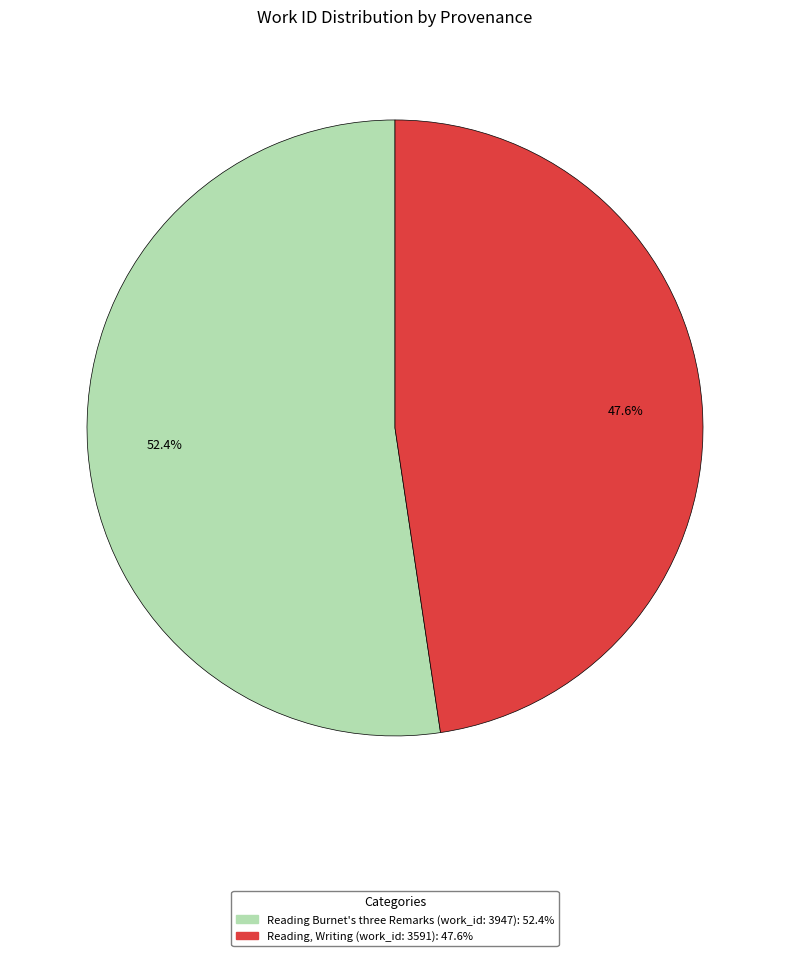

To the nearest percent, what portion does Reading Burnet's three Remarks (work_id: 3947) represent?

52%